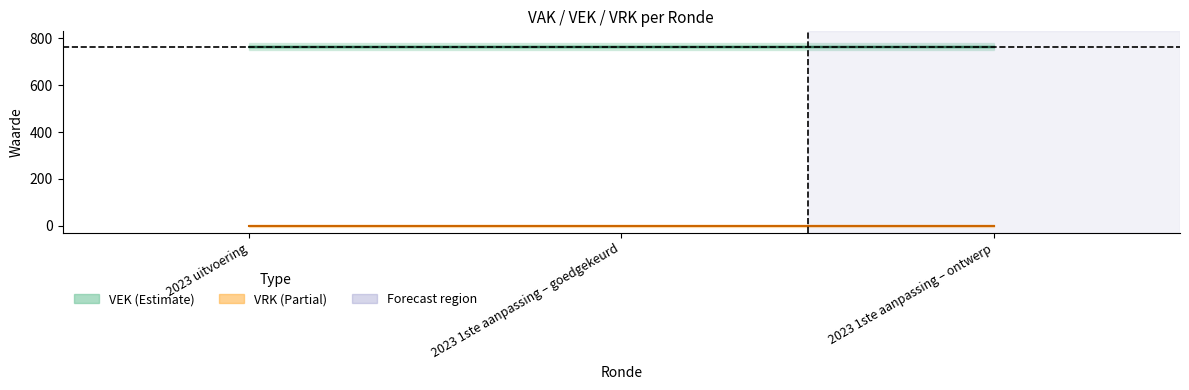

Reading left to right, transcribe all the data shown in this chart.

VEK: 765	765	765
VRK: 0	0	0